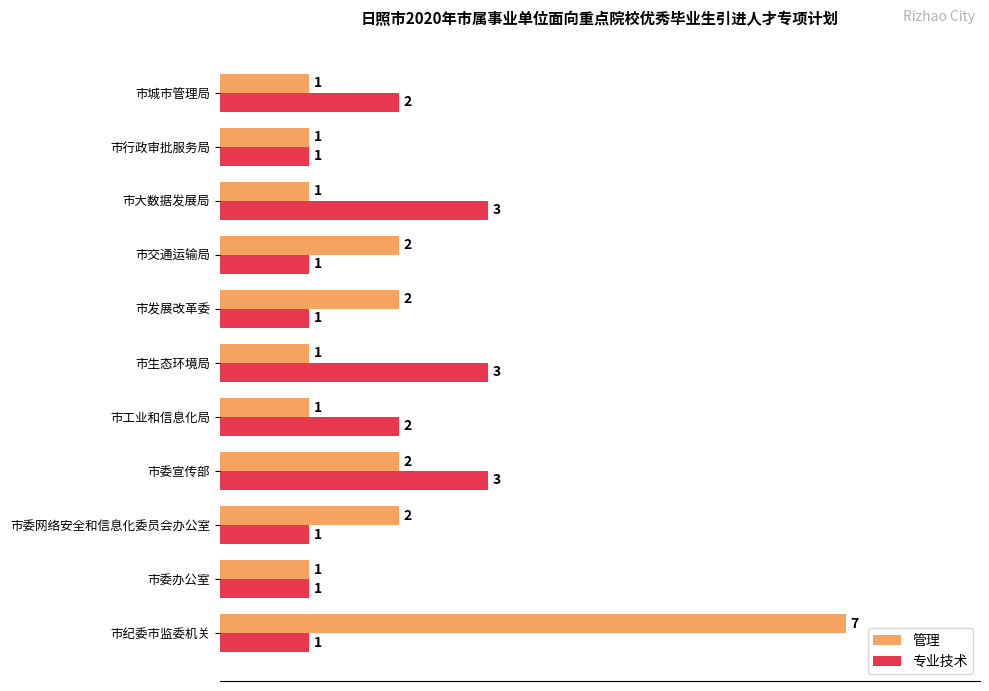

Rank the series by their average value, from lowest to highest.

专业技术, 管理